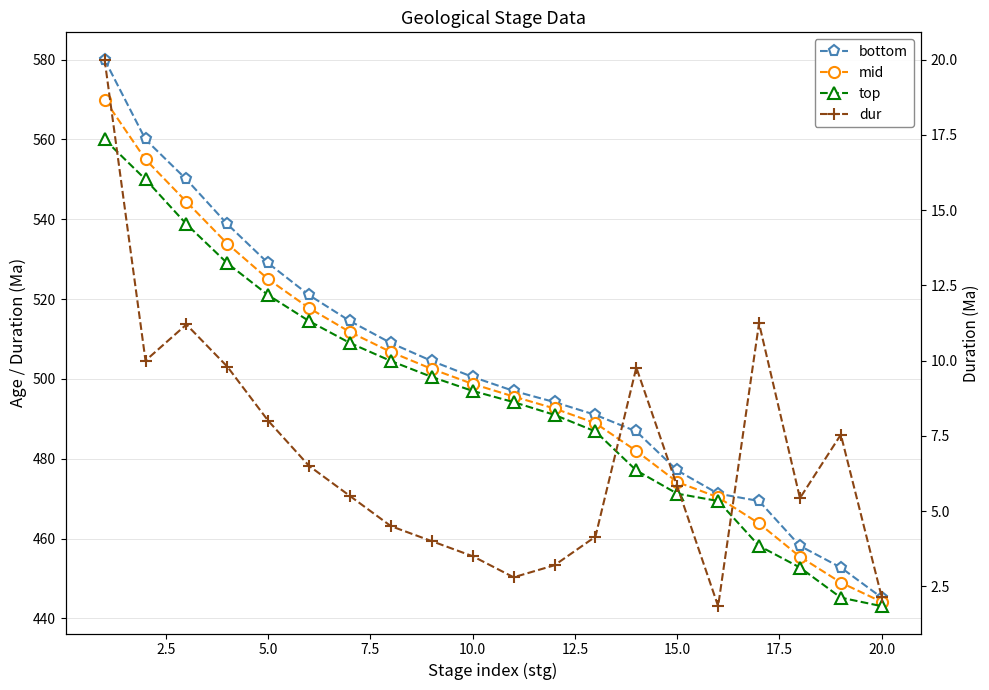

At how many categories does at least one series exceed 501?

9